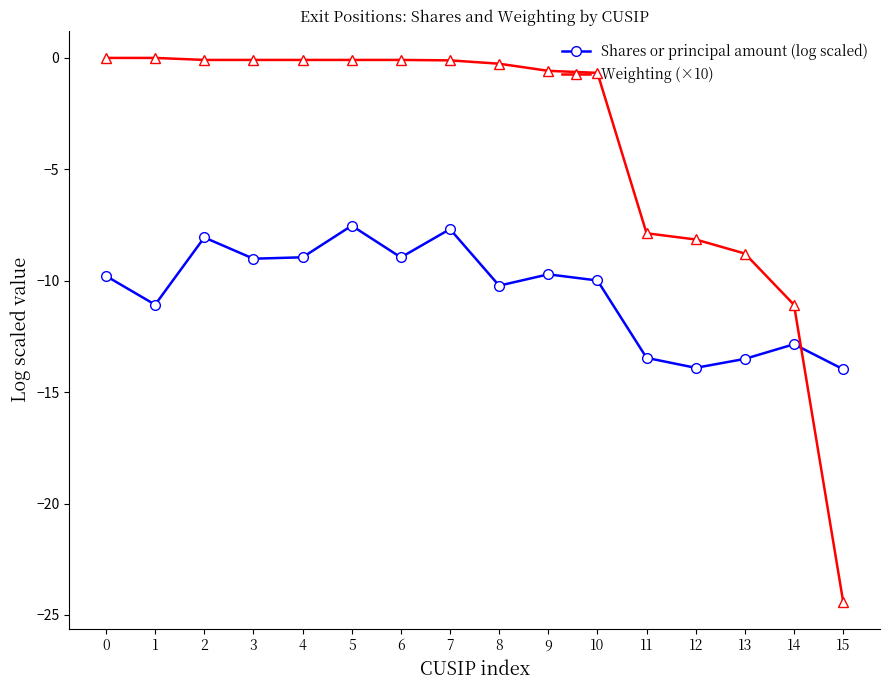

How many interior local peaks does the Shares or principal amount (log scaled) series have?

5